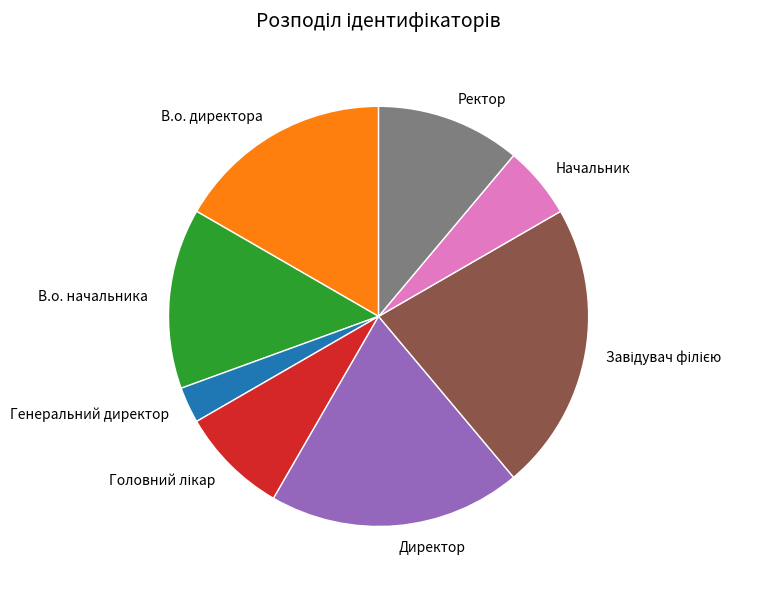

What is the ratio of the value at Начальник to the value at В.о. директора?

0.3